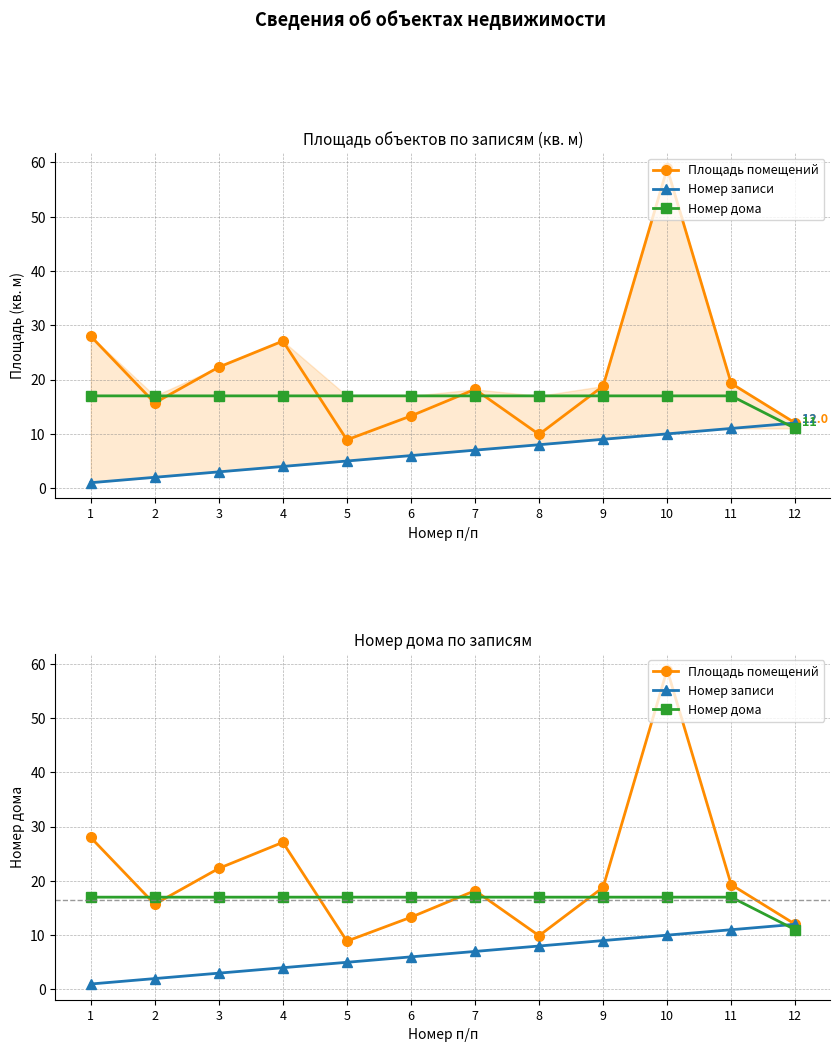

Reading right to left, list all the values displayed in this chart.

Площадь помещений: 12.0	19.3	58.9	18.8	9.9	18.2	13.3	8.9	27.1	22.3	15.7	28.0
Номер записи: 12.0	11.0	10.0	9.0	8.0	7.0	6.0	5.0	4.0	3.0	2.0	1.0
Номер дома: 11.0	17.0	17.0	17.0	17.0	17.0	17.0	17.0	17.0	17.0	17.0	17.0